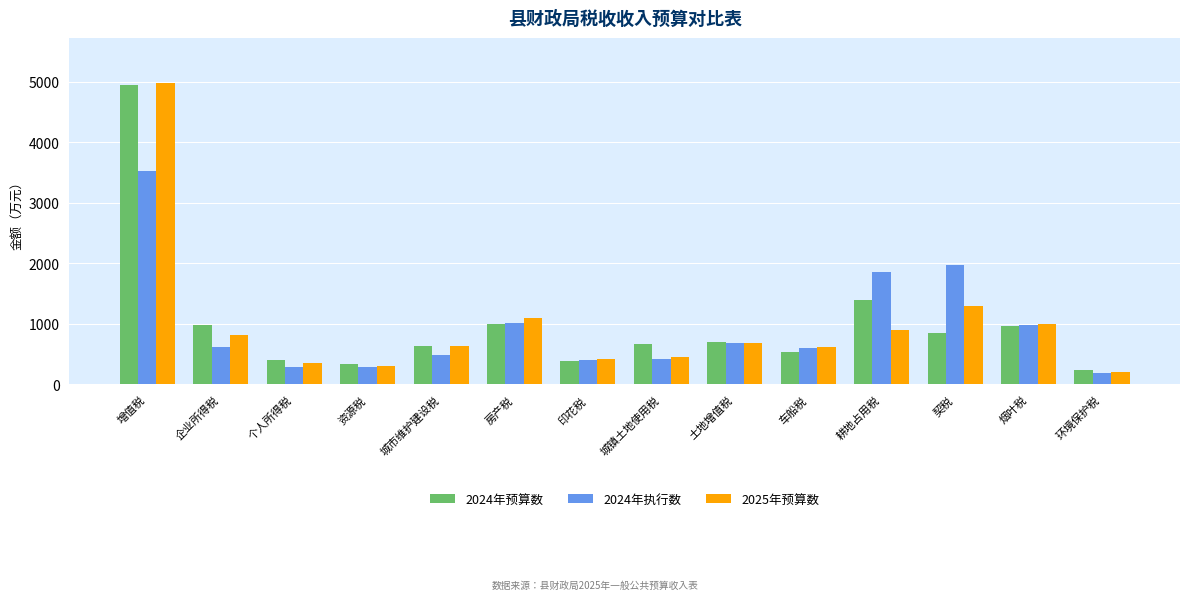

Is it true that 2024年执行数 equals 416 at 城镇土地使用税?

True